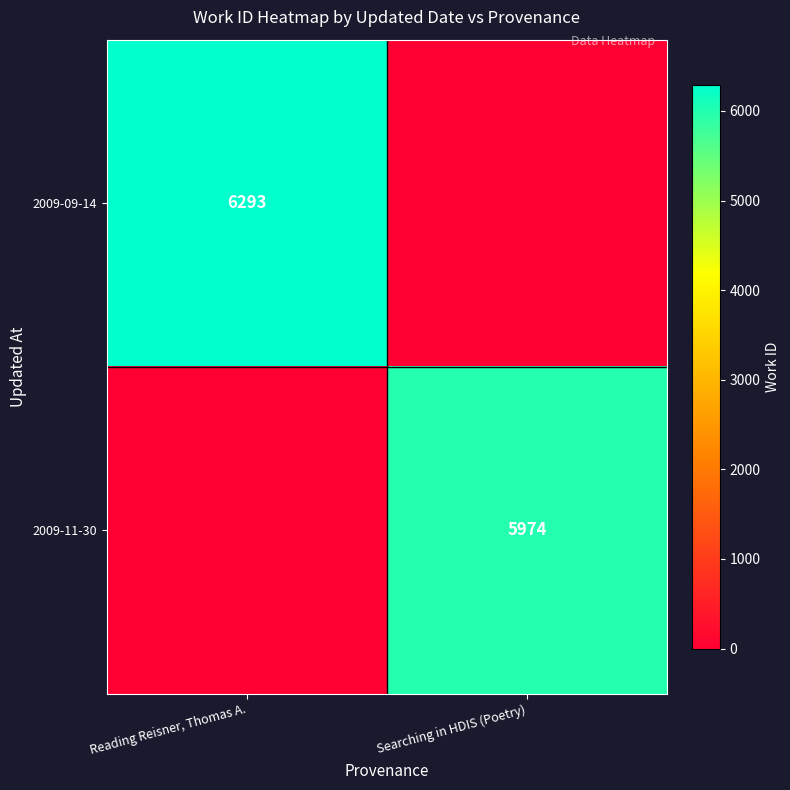

The value of 2009-09-14 at Reading Reisner, Thomas A. is 1968. True or false?

False